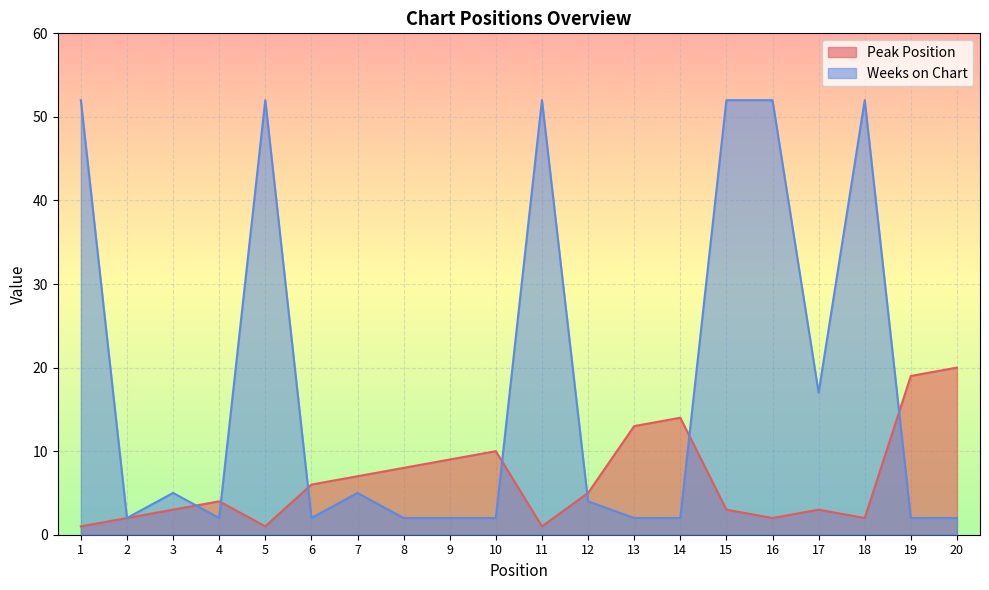

Does the chart display data point markers on the line(s)?

No